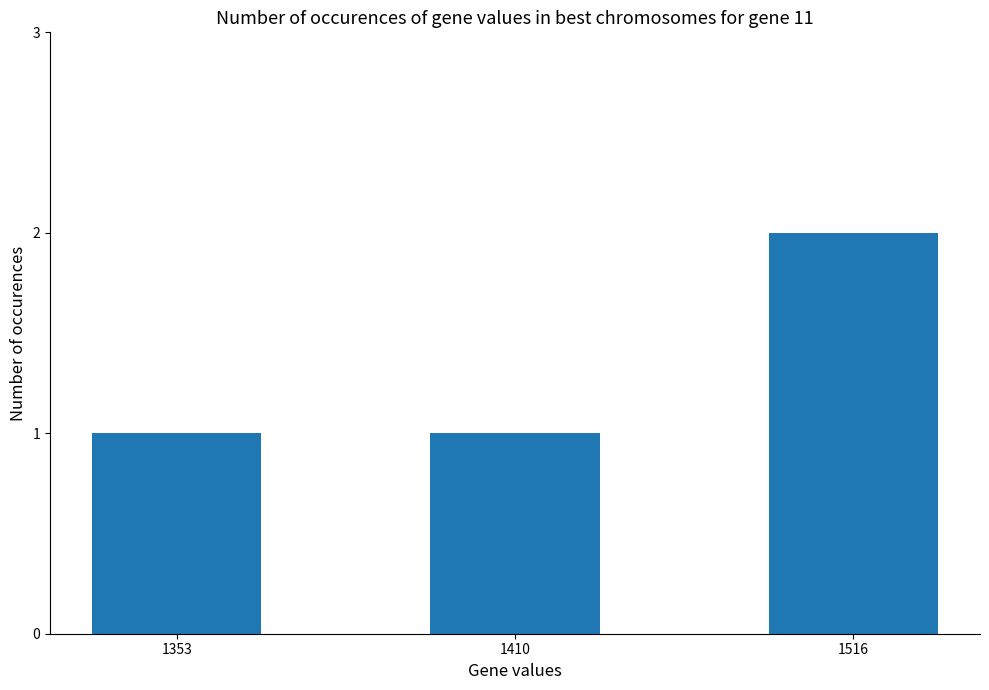

What is the sum of the values at 1516 and 1353?

3